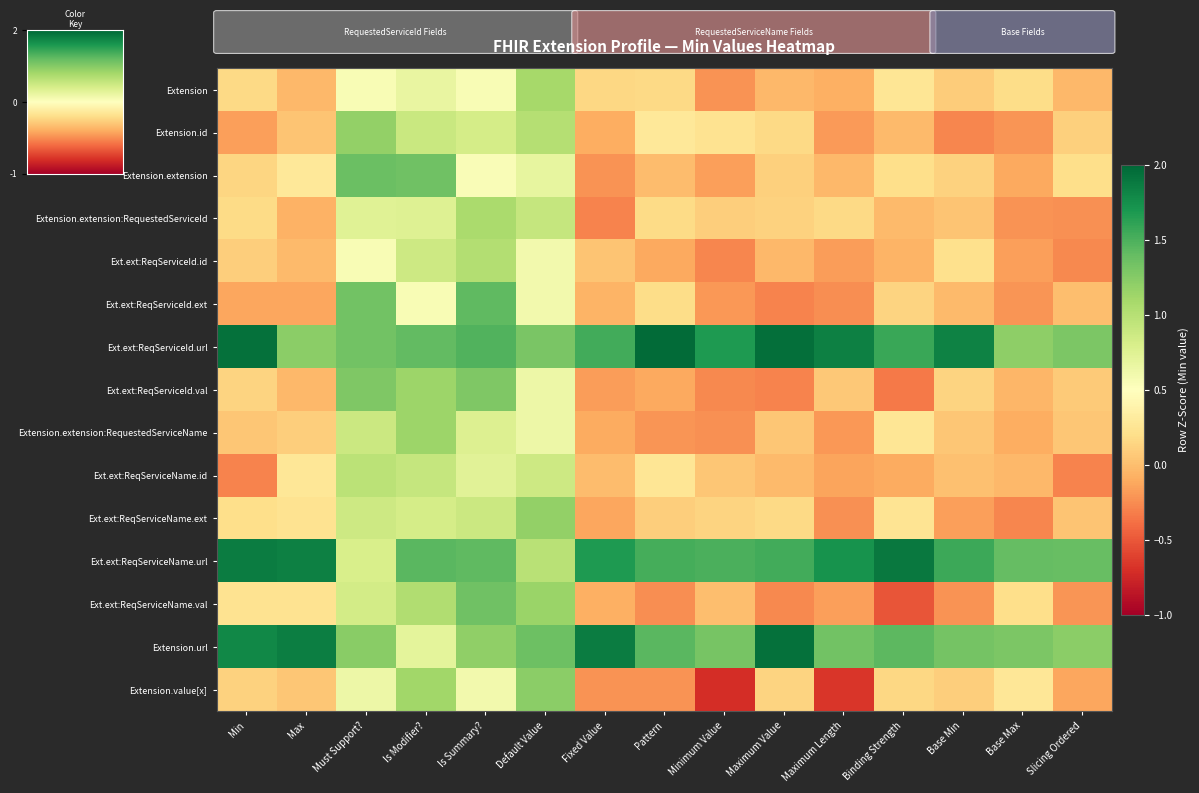

Reading right to left, extract all data points from this chart.

Extension: Slicing Ordered=-0.0	Base Max=0.2	Base Min=0.1	Binding Strength=0.3	Maximum Length=-0.1	Maximum Value=-0.0	Minimum Value=-0.2	Pattern=0.2	Fixed Value=0.2	Default Value=1.1	Is Summary?=0.6	Is Modifier?=0.7	Must Support?=0.6	Max=-0.0	Min=0.2
Extension.id: Slicing Ordered=0.1	Base Max=-0.2	Base Min=-0.3	Binding Strength=-0.0	Maximum Length=-0.2	Maximum Value=0.2	Minimum Value=0.2	Pattern=0.3	Fixed Value=-0.1	Default Value=1.0	Is Summary?=0.8	Is Modifier?=0.9	Must Support?=1.2	Max=0.0	Min=-0.2
Extension.extension: Slicing Ordered=0.2	Base Max=-0.1	Base Min=0.1	Binding Strength=0.2	Maximum Length=-0.0	Maximum Value=0.1	Minimum Value=-0.2	Pattern=-0.0	Fixed Value=-0.2	Default Value=0.7	Is Summary?=0.5	Is Modifier?=1.4	Must Support?=1.4	Max=0.3	Min=0.1
Extension.extension:RequestedServiceId: Slicing Ordered=-0.2	Base Max=-0.2	Base Min=0.0	Binding Strength=-0.0	Maximum Length=0.2	Maximum Value=0.1	Minimum Value=0.1	Pattern=0.2	Fixed Value=-0.3	Default Value=0.9	Is Summary?=1.1	Is Modifier?=0.7	Must Support?=0.7	Max=-0.1	Min=0.2
Ext.ext:ReqServiceId.id: Slicing Ordered=-0.3	Base Max=-0.2	Base Min=0.2	Binding Strength=-0.1	Maximum Length=-0.2	Maximum Value=-0.0	Minimum Value=-0.3	Pattern=-0.1	Fixed Value=0.0	Default Value=0.6	Is Summary?=1.0	Is Modifier?=0.9	Must Support?=0.5	Max=-0.0	Min=0.1
Ext.ext:ReqServiceId.ext: Slicing Ordered=0.0	Base Max=-0.2	Base Min=-0.0	Binding Strength=0.1	Maximum Length=-0.2	Maximum Value=-0.3	Minimum Value=-0.2	Pattern=0.2	Fixed Value=-0.1	Default Value=0.6	Is Summary?=1.4	Is Modifier?=0.6	Must Support?=1.3	Max=-0.1	Min=-0.1
Ext.ext:ReqServiceId.url: Slicing Ordered=1.3	Base Max=1.2	Base Min=1.8	Binding Strength=1.6	Maximum Length=1.8	Maximum Value=1.9	Minimum Value=1.7	Pattern=2.0	Fixed Value=1.5	Default Value=1.3	Is Summary?=1.5	Is Modifier?=1.4	Must Support?=1.3	Max=1.2	Min=1.9
Ext.ext:ReqServiceId.val: Slicing Ordered=0.1	Base Max=-0.0	Base Min=0.1	Binding Strength=-0.3	Maximum Length=0.1	Maximum Value=-0.3	Minimum Value=-0.3	Pattern=-0.1	Fixed Value=-0.2	Default Value=0.6	Is Summary?=1.3	Is Modifier?=1.1	Must Support?=1.3	Max=-0.0	Min=0.1
Extension.extension:RequestedServiceName: Slicing Ordered=0.1	Base Max=-0.1	Base Min=0.0	Binding Strength=0.3	Maximum Length=-0.2	Maximum Value=0.1	Minimum Value=-0.2	Pattern=-0.2	Fixed Value=-0.1	Default Value=0.6	Is Summary?=0.8	Is Modifier?=1.1	Must Support?=0.9	Max=0.1	Min=0.1
Ext.ext:ReqServiceName.id: Slicing Ordered=-0.3	Base Max=-0.0	Base Min=0.0	Binding Strength=-0.1	Maximum Length=-0.1	Maximum Value=-0.0	Minimum Value=0.0	Pattern=0.3	Fixed Value=-0.0	Default Value=0.9	Is Summary?=0.7	Is Modifier?=0.9	Must Support?=1.0	Max=0.3	Min=-0.3
Ext.ext:ReqServiceName.ext: Slicing Ordered=0.0	Base Max=-0.3	Base Min=-0.2	Binding Strength=0.2	Maximum Length=-0.2	Maximum Value=0.2	Minimum Value=0.1	Pattern=0.1	Fixed Value=-0.1	Default Value=1.2	Is Summary?=0.9	Is Modifier?=0.8	Must Support?=0.9	Max=0.2	Min=0.2
Ext.ext:ReqServiceName.url: Slicing Ordered=1.4	Base Max=1.4	Base Min=1.6	Binding Strength=1.9	Maximum Length=1.7	Maximum Value=1.5	Minimum Value=1.5	Pattern=1.5	Fixed Value=1.7	Default Value=1.0	Is Summary?=1.4	Is Modifier?=1.4	Must Support?=0.8	Max=1.8	Min=1.9
Ext.ext:ReqServiceName.val: Slicing Ordered=-0.2	Base Max=0.2	Base Min=-0.2	Binding Strength=-0.5	Maximum Length=-0.2	Maximum Value=-0.3	Minimum Value=0.0	Pattern=-0.2	Fixed Value=-0.1	Default Value=1.2	Is Summary?=1.3	Is Modifier?=1.0	Must Support?=0.8	Max=0.2	Min=0.2
Extension.url: Slicing Ordered=1.2	Base Max=1.3	Base Min=1.3	Binding Strength=1.4	Maximum Length=1.3	Maximum Value=1.9	Minimum Value=1.3	Pattern=1.4	Fixed Value=1.9	Default Value=1.4	Is Summary?=1.2	Is Modifier?=0.7	Must Support?=1.2	Max=1.9	Min=1.8
Extension.value[x]: Slicing Ordered=-0.1	Base Max=0.3	Base Min=0.1	Binding Strength=0.2	Maximum Length=-0.7	Maximum Value=0.1	Minimum Value=-0.7	Pattern=-0.2	Fixed Value=-0.2	Default Value=1.2	Is Summary?=0.6	Is Modifier?=1.1	Must Support?=0.6	Max=0.0	Min=0.1